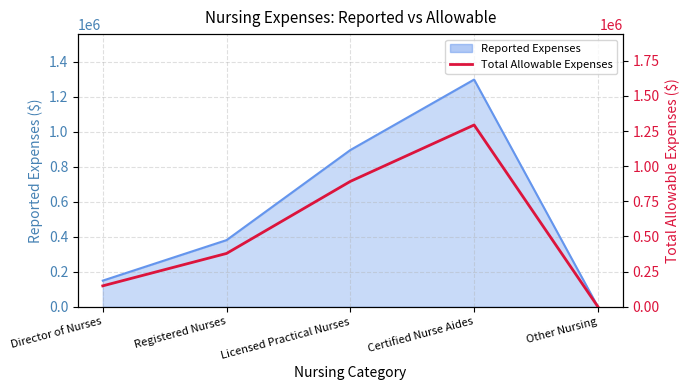

What is the label of the 4th point from the right?

Registered Nurses